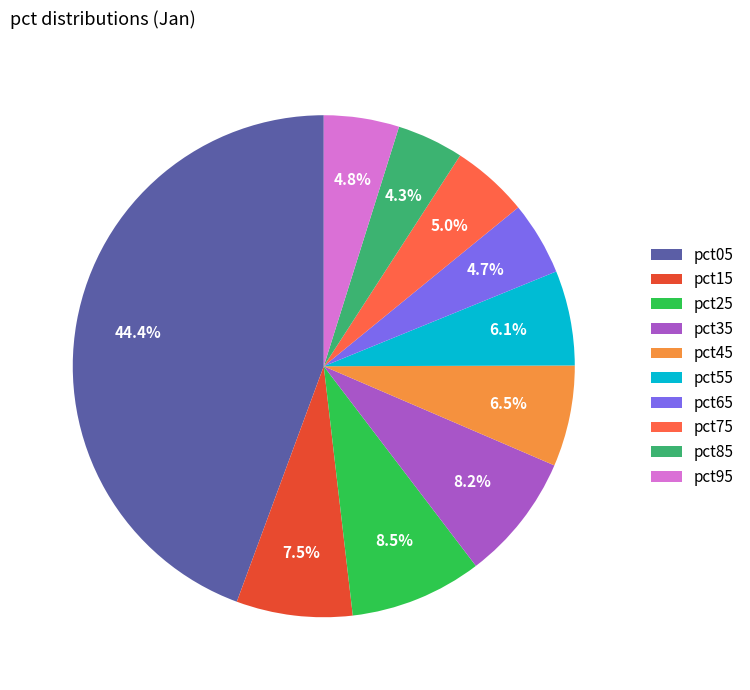

Which category has the biggest portion of the pie?

pct05